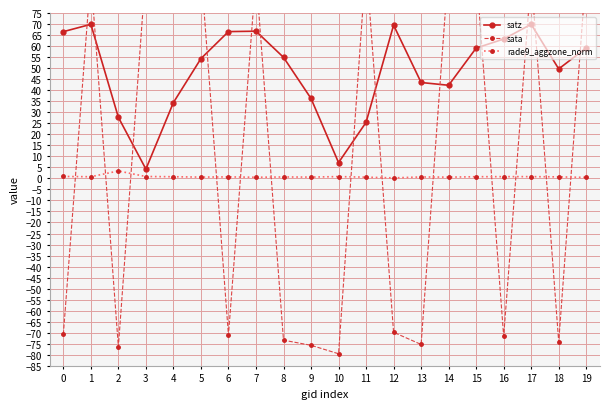

Reading left to right, what are all the values shown in this chart?

satz: 0=66.5	1=69.9	2=27.7	3=4.2	4=34.4	5=54.3	6=66.6	7=66.7	8=54.9	9=36.2	10=7.2	11=25.4	12=69.5	13=43.5	14=42.2	15=59.1	16=63.2	17=69.9	18=49.6	19=59.2
sata: 0=-70.8	1=91.8	2=-76.4	3=94.6	4=97.0	5=94.7	6=-71.1	7=92.3	8=-73.4	9=-75.7	10=-79.5	11=97.7	12=-69.8	13=-75.3	14=96.3	15=93.9	16=-71.6	17=91.5	18=-74.2	19=94.4
rade9_aggzone_norm: 0=0.9	1=0.7	2=3.4	3=0.8	4=0.7	5=0.6	6=0.7	7=0.5	8=0.6	9=0.6	10=0.8	11=0.5	12=0.2	13=0.6	14=0.6	15=0.8	16=0.8	17=0.8	18=0.7	19=0.5